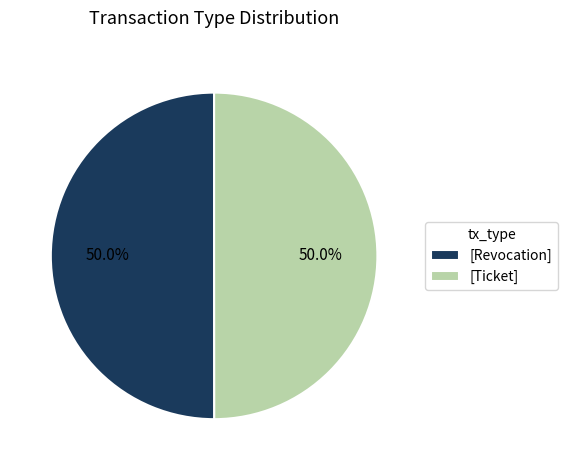

What is the ratio of the value at [Ticket] to the value at [Revocation]?

1.0